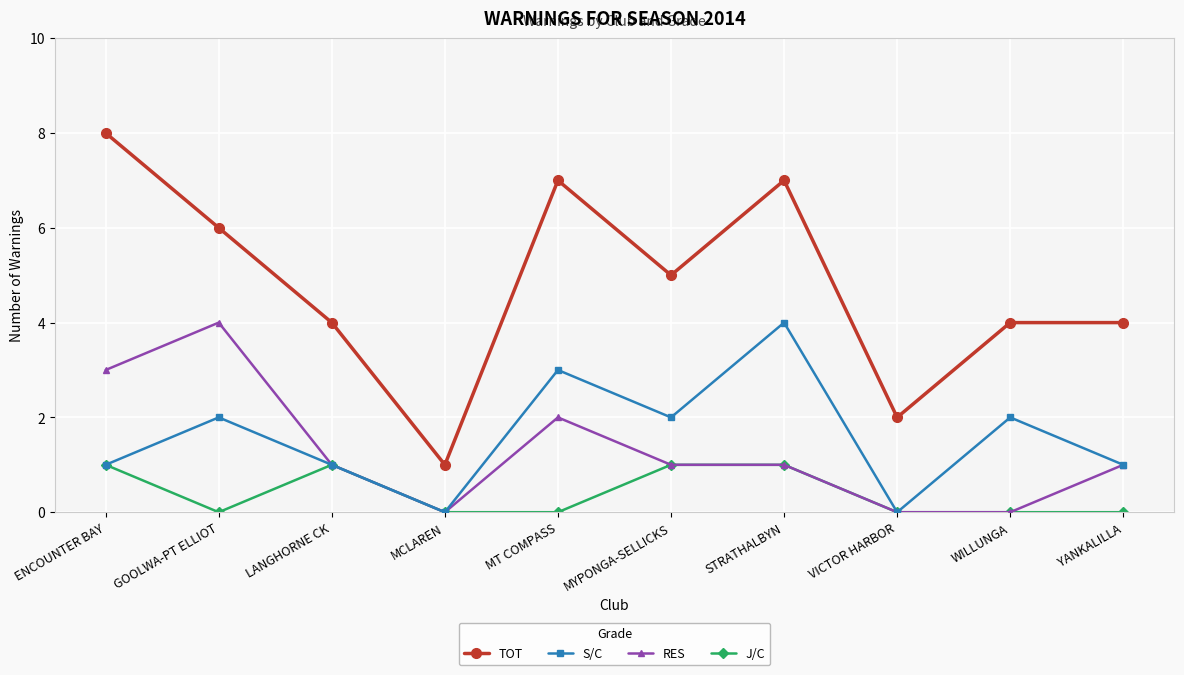

Which series has the largest total across all categories?

TOT